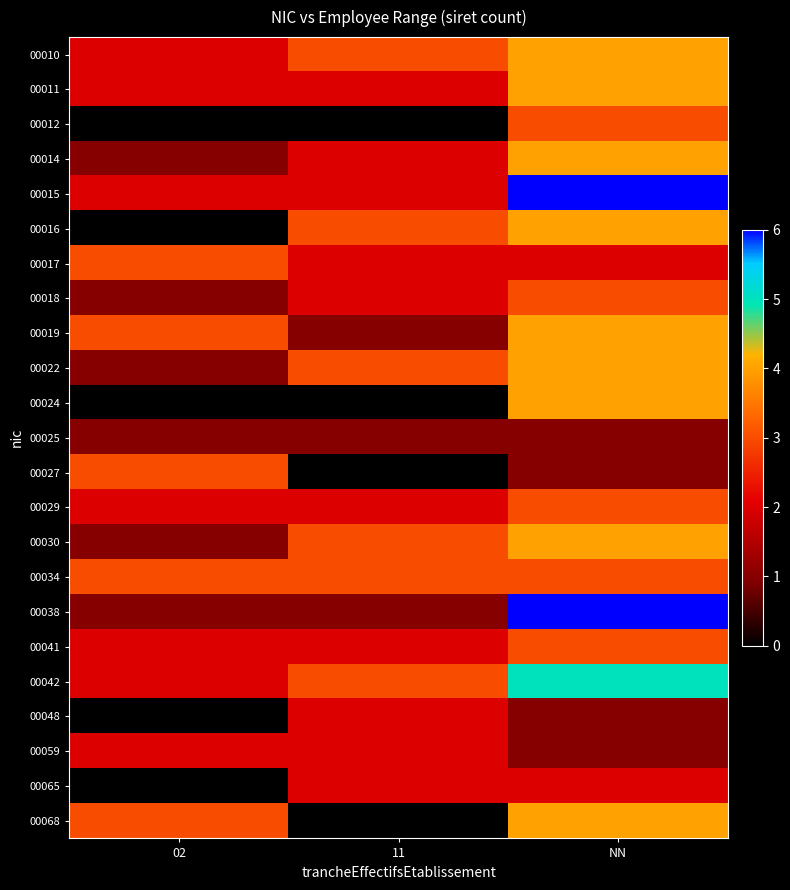

Which has a higher value, 02 or NN?

NN